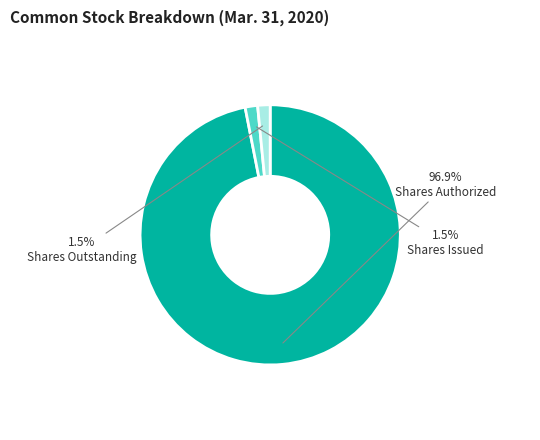

Which slice is the largest?

Shares Authorized